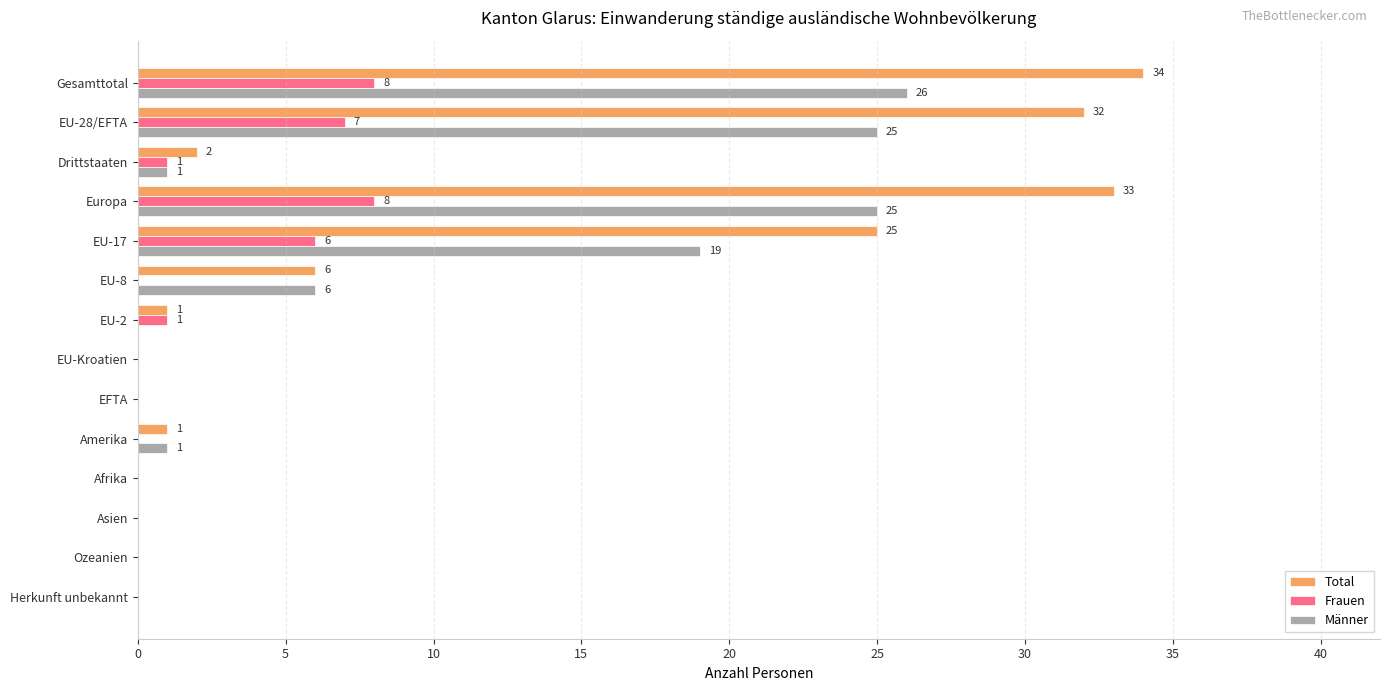

At which category is the sum across all series the highest?

Gesamttotal